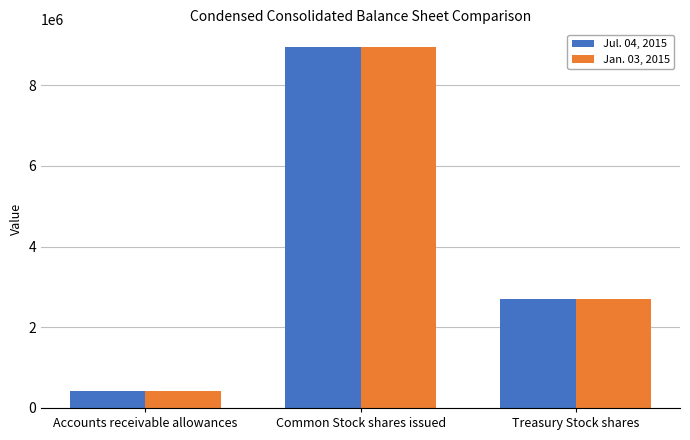

The Jan. 03, 2015 series shows 3045892 at Common Stock shares issued. True or false?

False